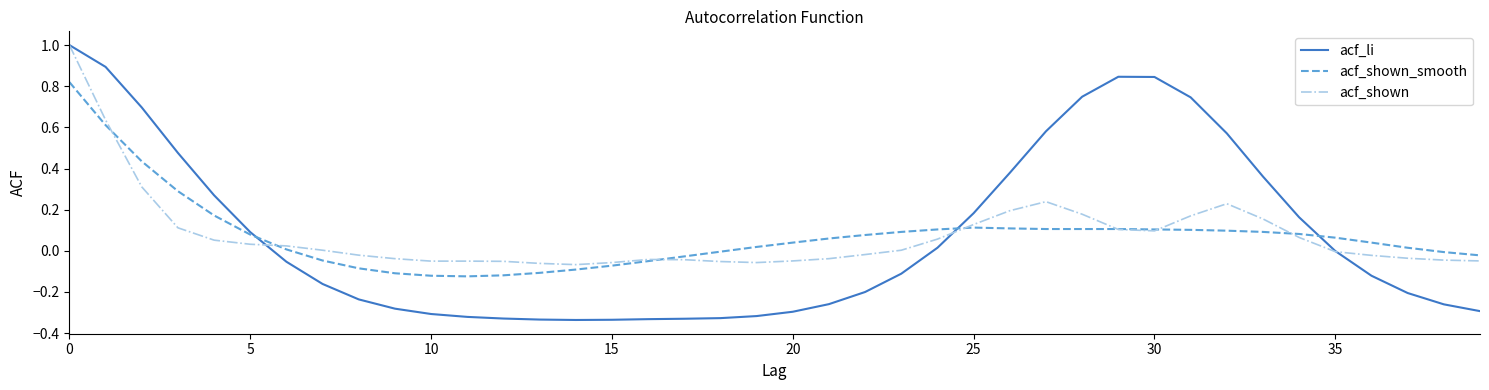

Which series has the widest spread of values?

acf_li